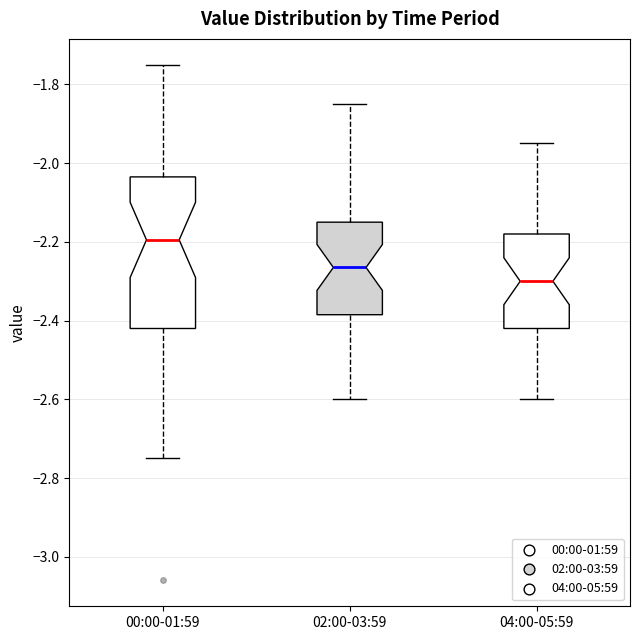

Which box is the tallest, from its lower edge to its upper edge?

00:00-01:59